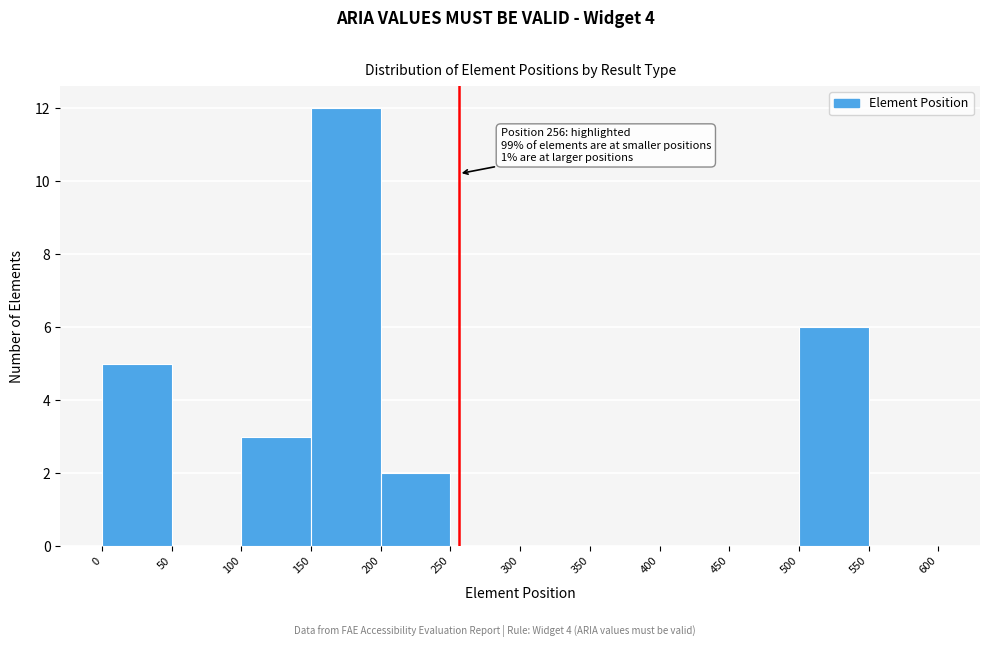

Over which range of the x-axis is the bar tallest?

150 to 200